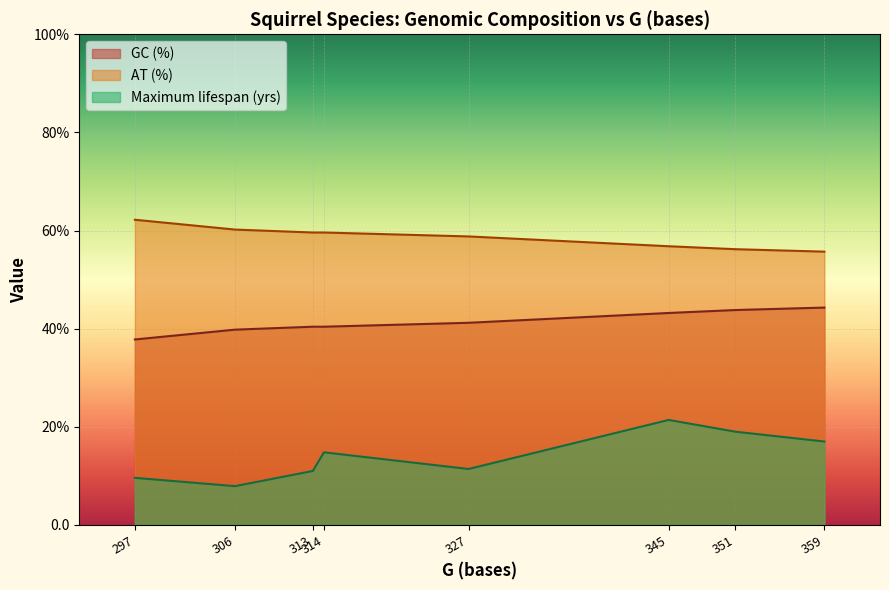

Does the chart display data point markers on the line(s)?

No